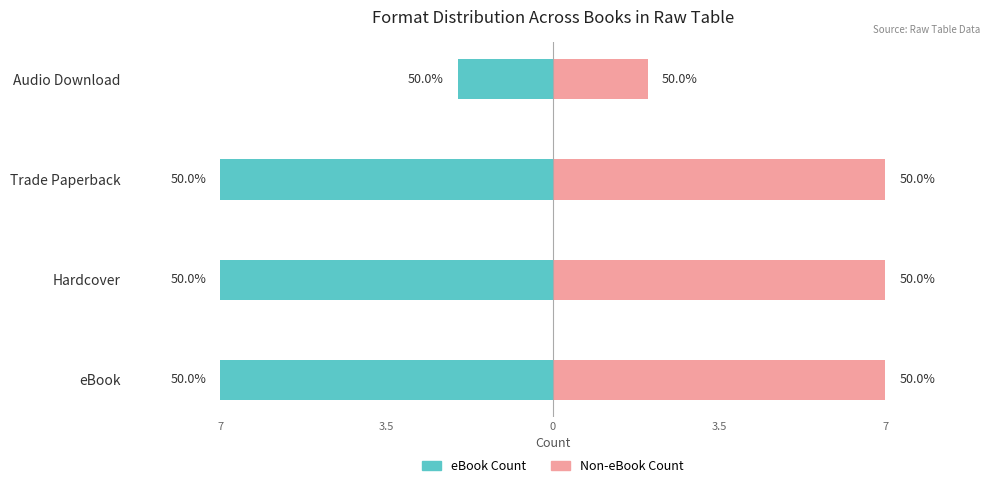

What is the value of the eBook Count bar at the 3rd from the left?

-7